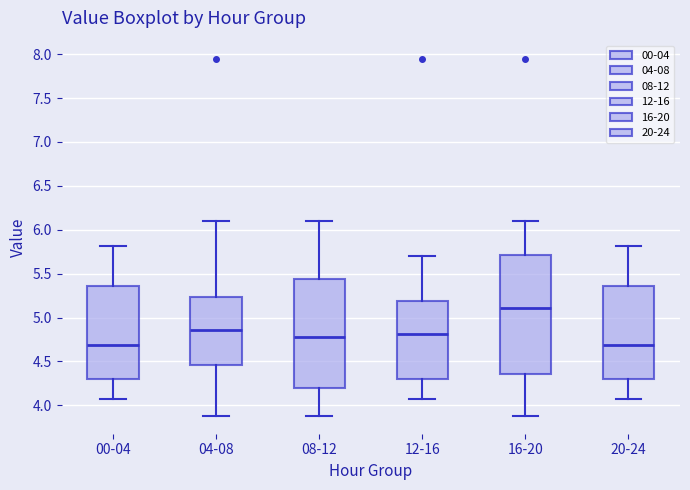

Reading left to right, transcribe this box plot: for each box, give where its median line is, the range the box spans, and where its two whiskers end, as read against the y-axis. The values are not printed on the chart, so give them approximately, as read against the axis.

00-04: median 4.70, box 4.30 to 5.35, whiskers 4.05 to 5.80
04-08: median 4.85, box 4.45 to 5.25, whiskers 3.90 to 6.10
08-12: median 4.80, box 4.20 to 5.45, whiskers 3.90 to 6.10
12-16: median 4.80, box 4.30 to 5.20, whiskers 4.05 to 5.70
16-20: median 5.10, box 4.35 to 5.70, whiskers 3.90 to 6.10
20-24: median 4.70, box 4.30 to 5.35, whiskers 4.05 to 5.80